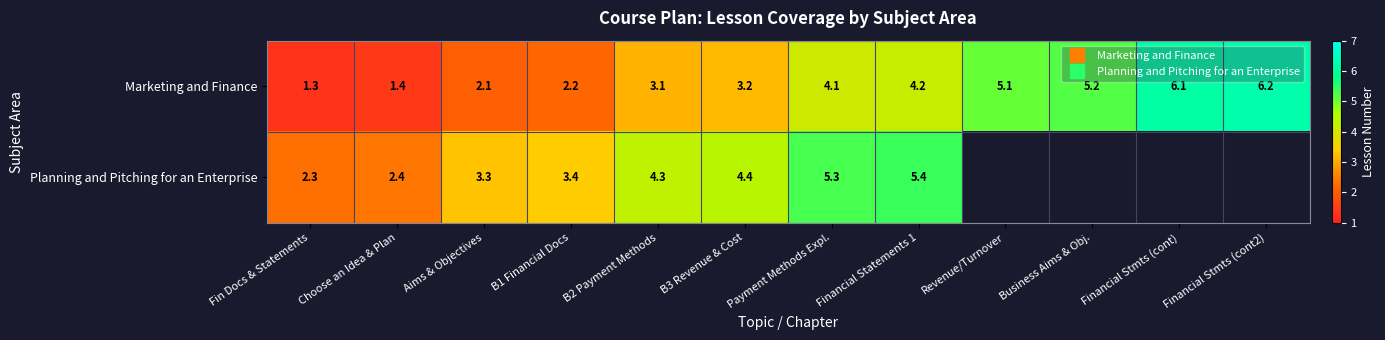

What is the total value across all series at Choose an Idea & Plan?

3.8